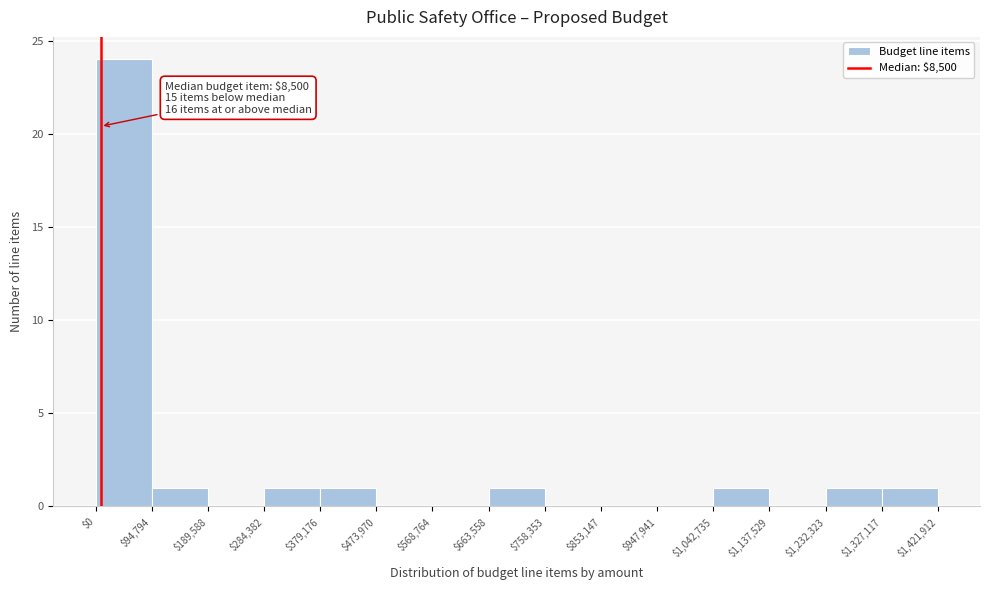

Over which range of the x-axis is the bar tallest?

$0 to $94,794